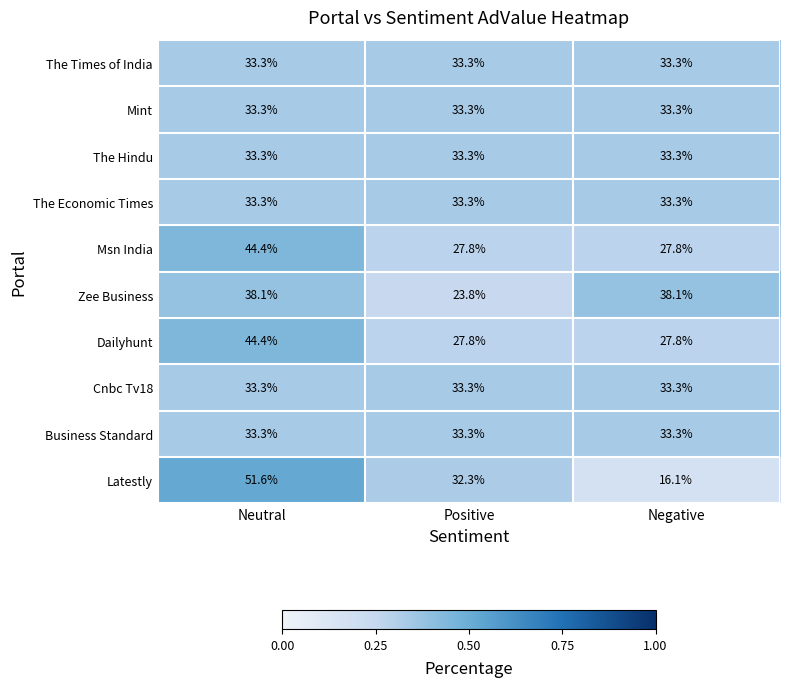

The Mint series shows 33.3 at Negative. True or false?

True